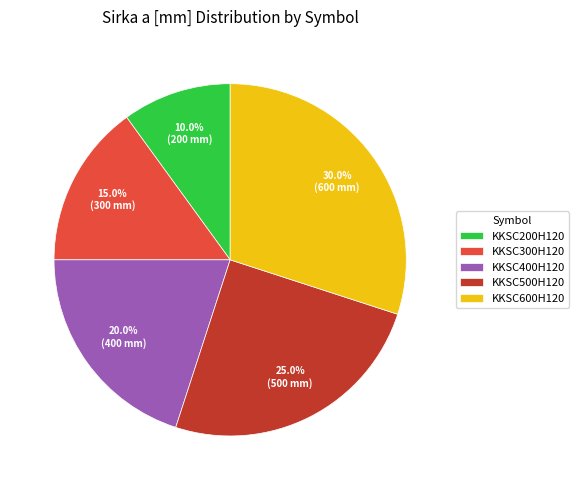

How many segments does this pie chart have?

5